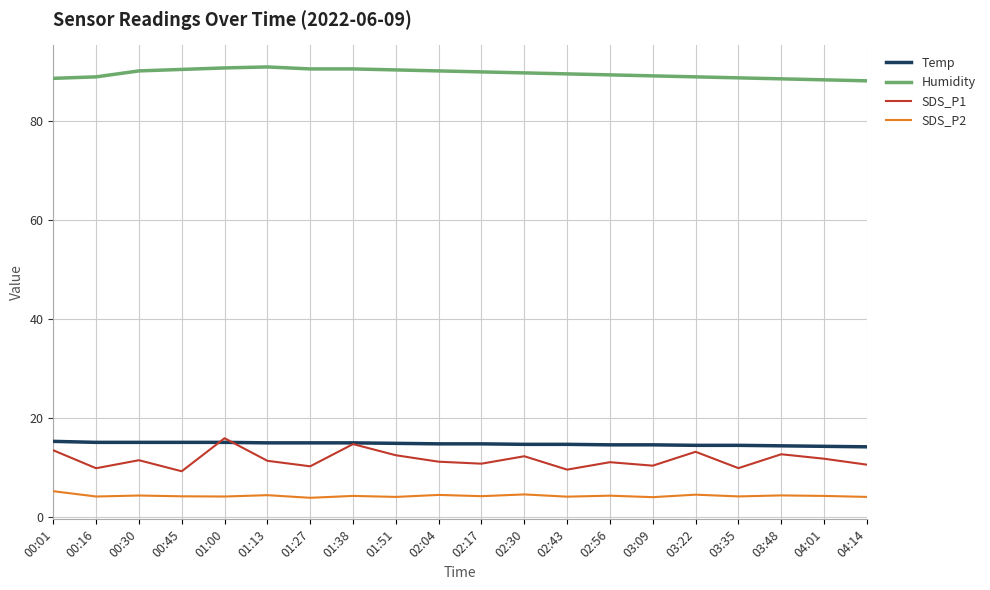

Is the value of Temp at 00:45 greater than the value of SDS_P1 at 04:01?

Yes